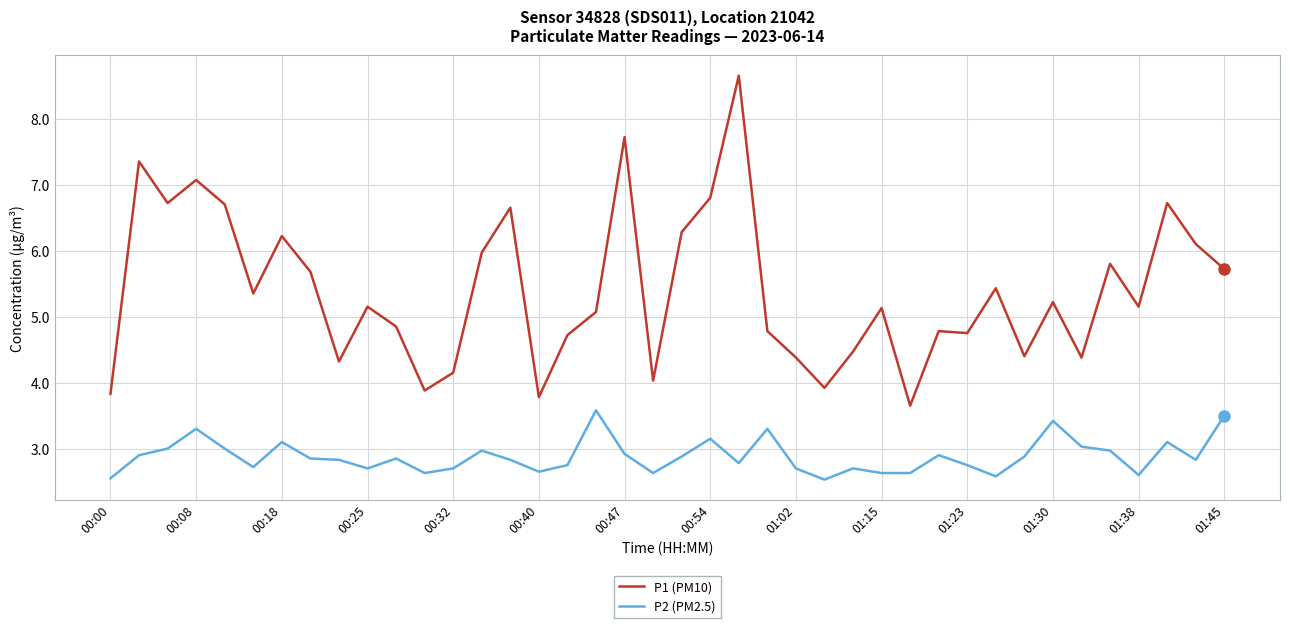

True or false: P2 (PM2.5) has more than 2 points higher than both neighbors.

True